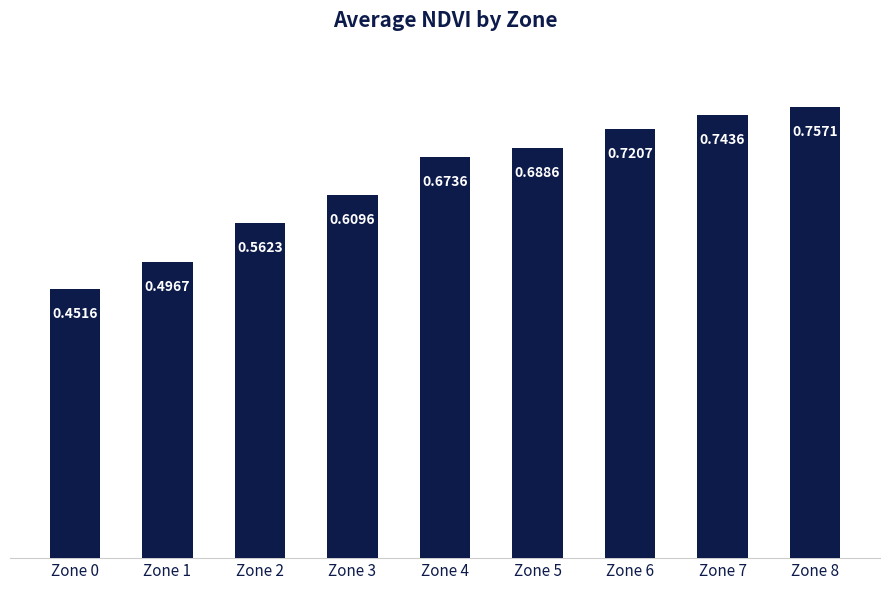

Rank the categories by value from lowest to highest.

Zone 0, Zone 1, Zone 2, Zone 3, Zone 4, Zone 5, Zone 6, Zone 7, Zone 8